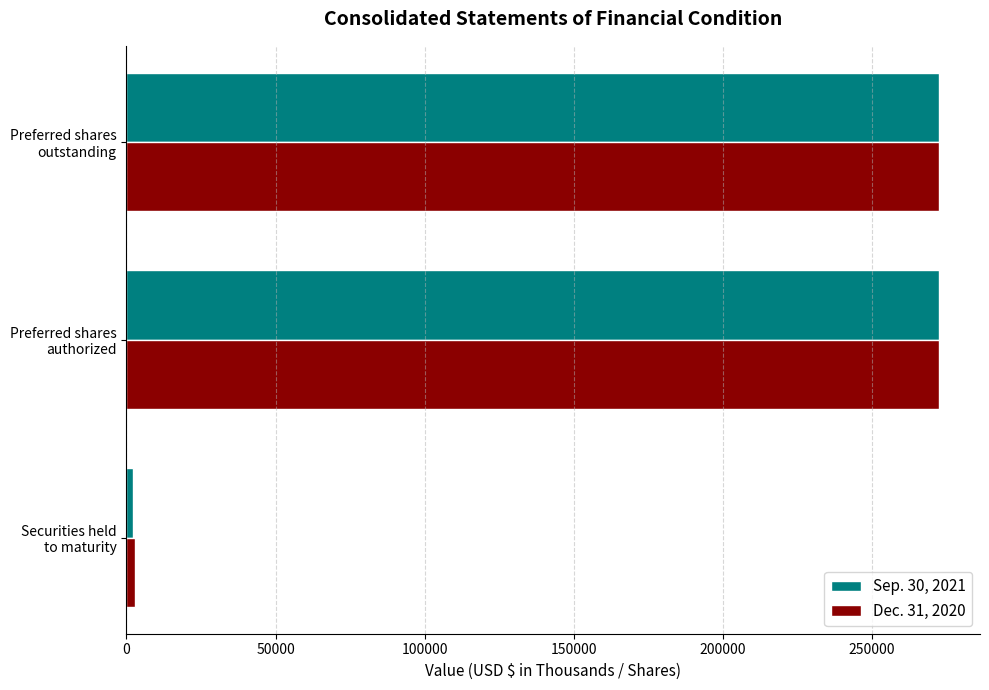

Which series has the widest spread of values?

Sep. 30, 2021